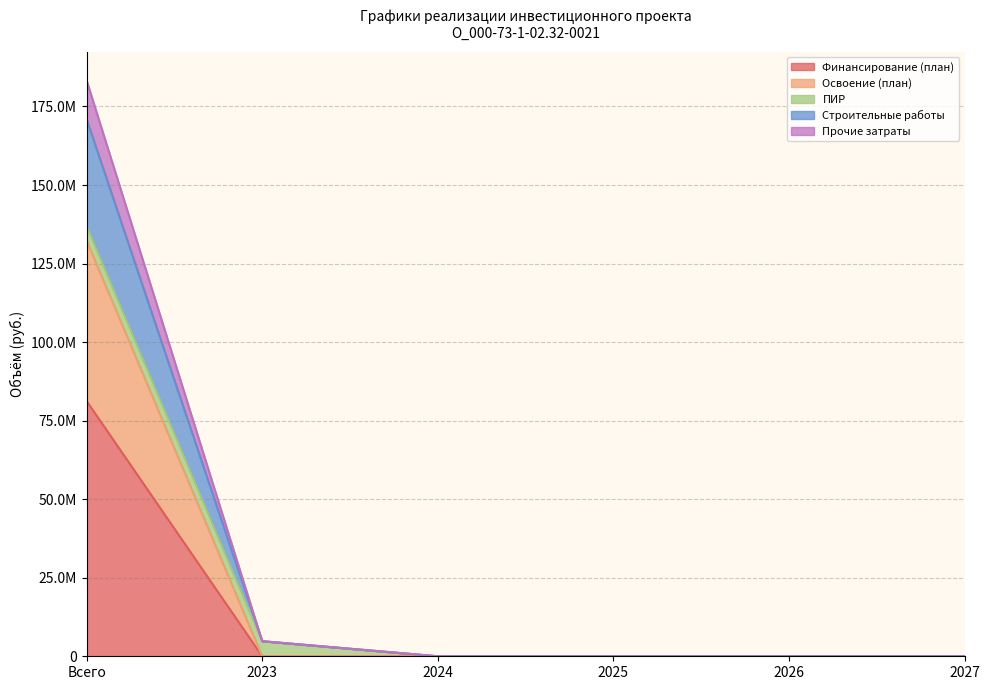

Does the chart have visible grid lines?

Yes